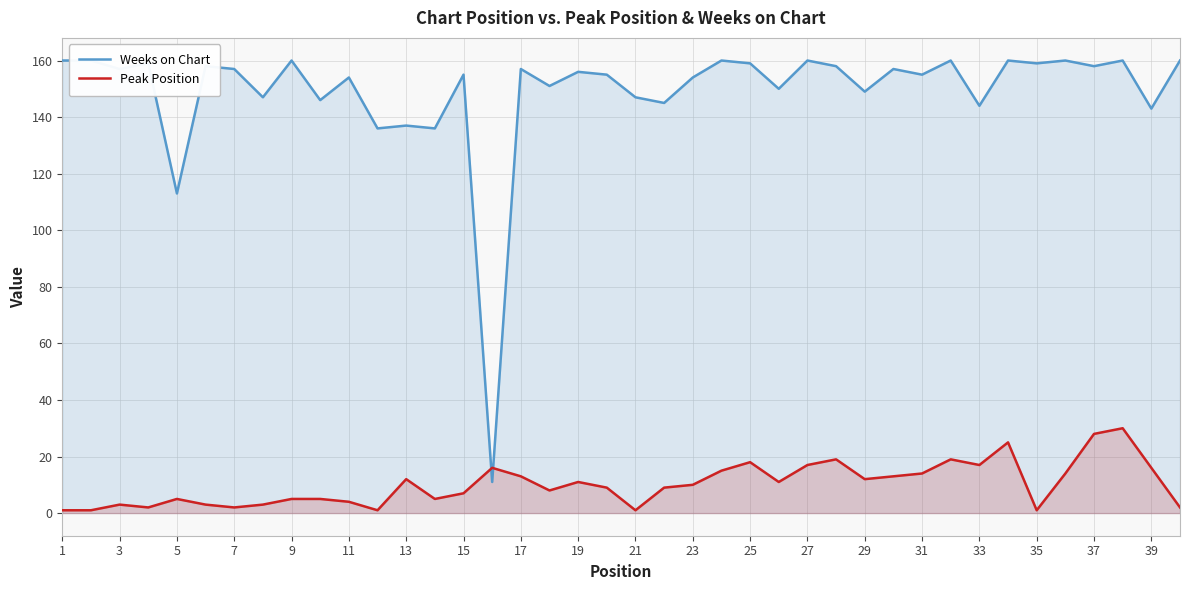

What is the maximum value for Peak Position?

30